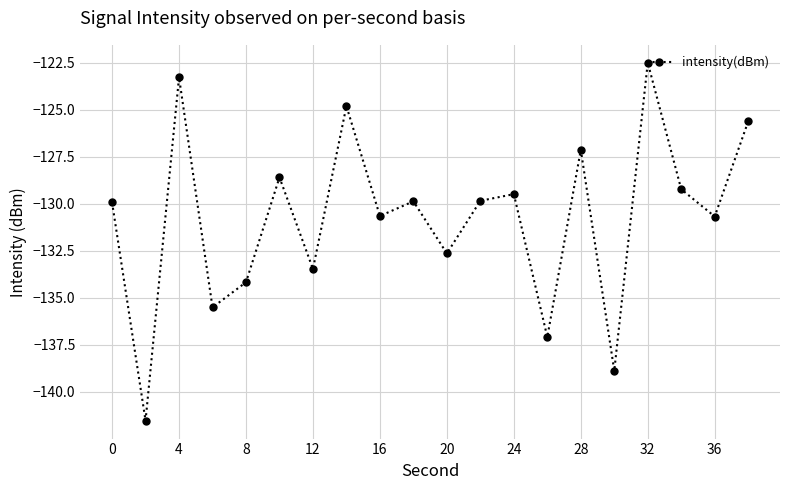

What is the average value?

-130.7